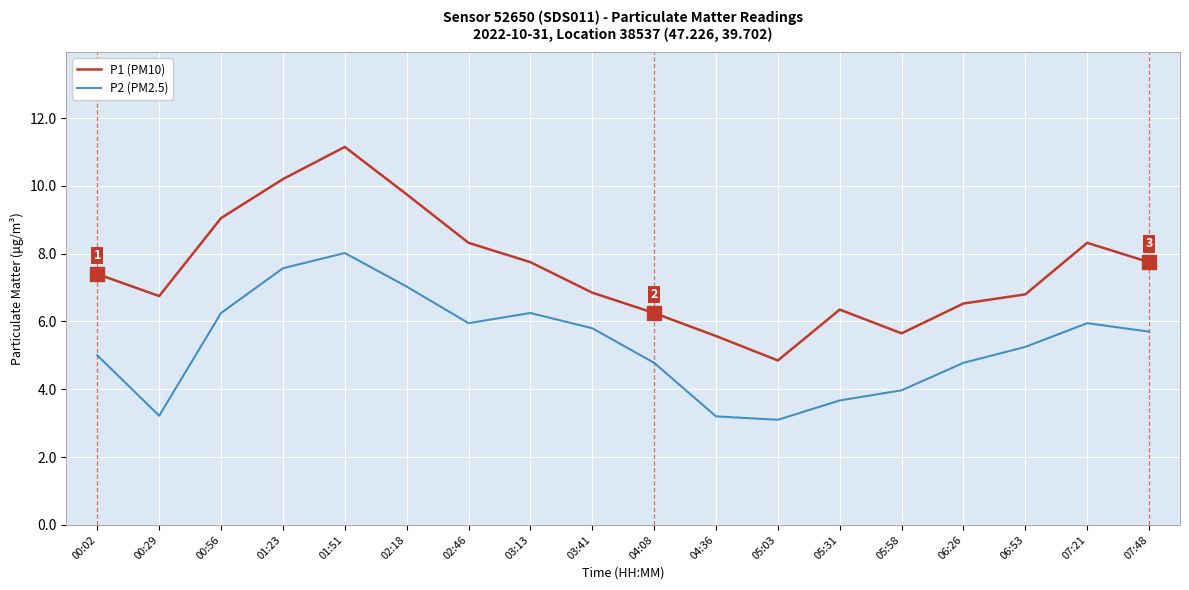

Does the chart have visible grid lines?

Yes